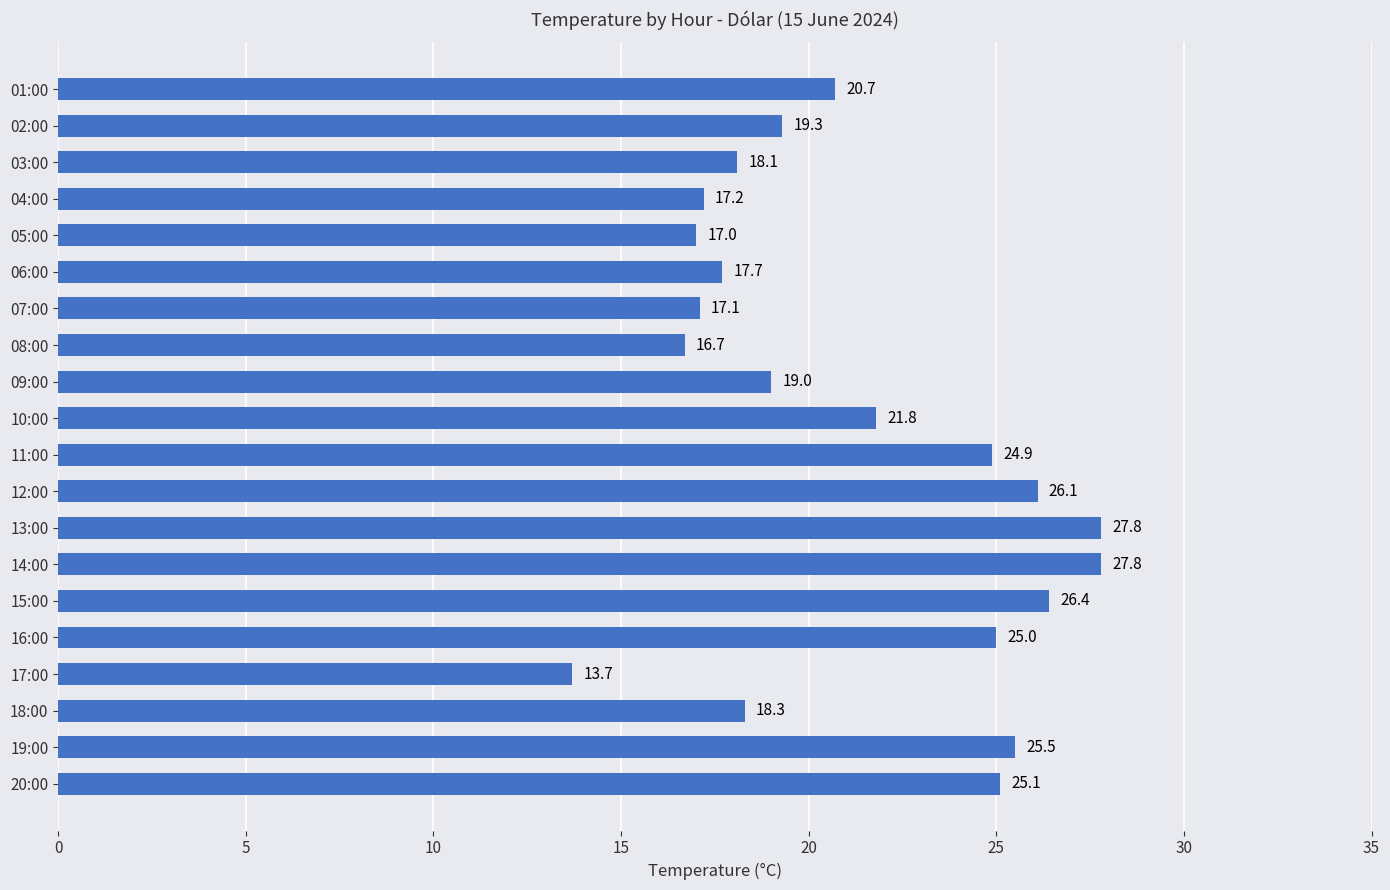

How many data points are above 20?

10